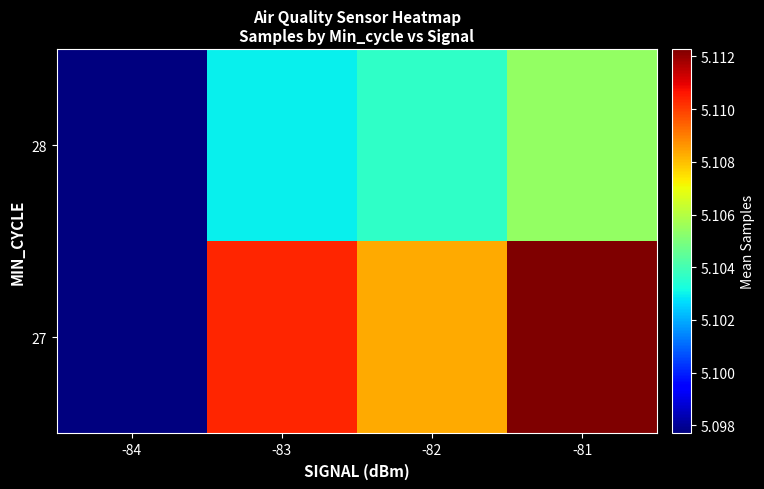

What is the smallest value displayed?

5097689.0